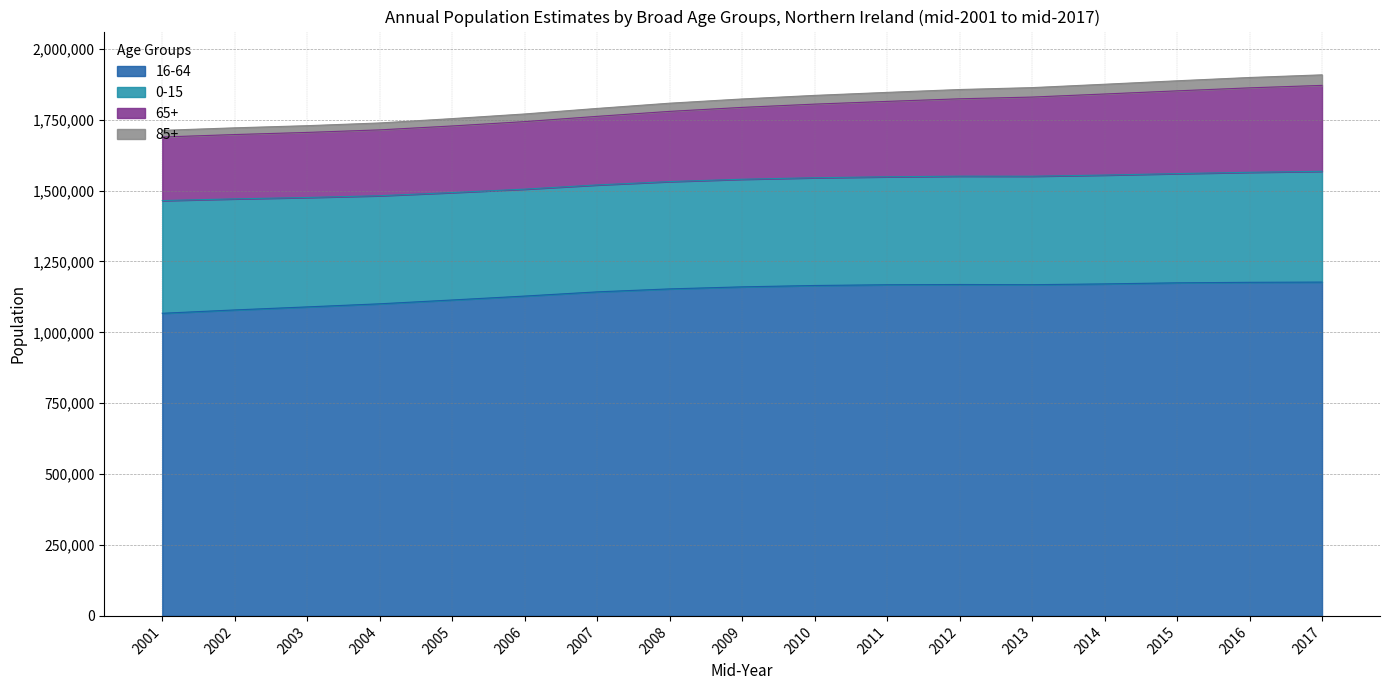

Does the chart display data point markers on the line(s)?

No